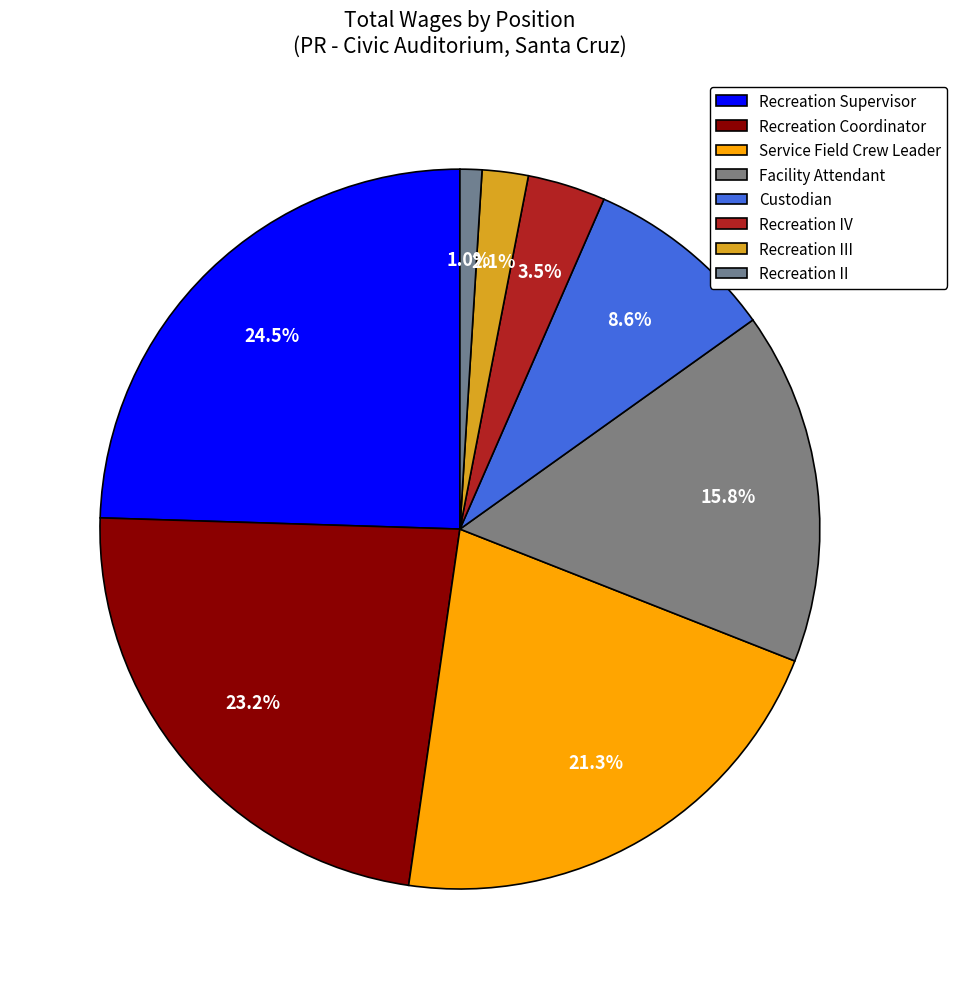

How many segments does this pie chart have?

8